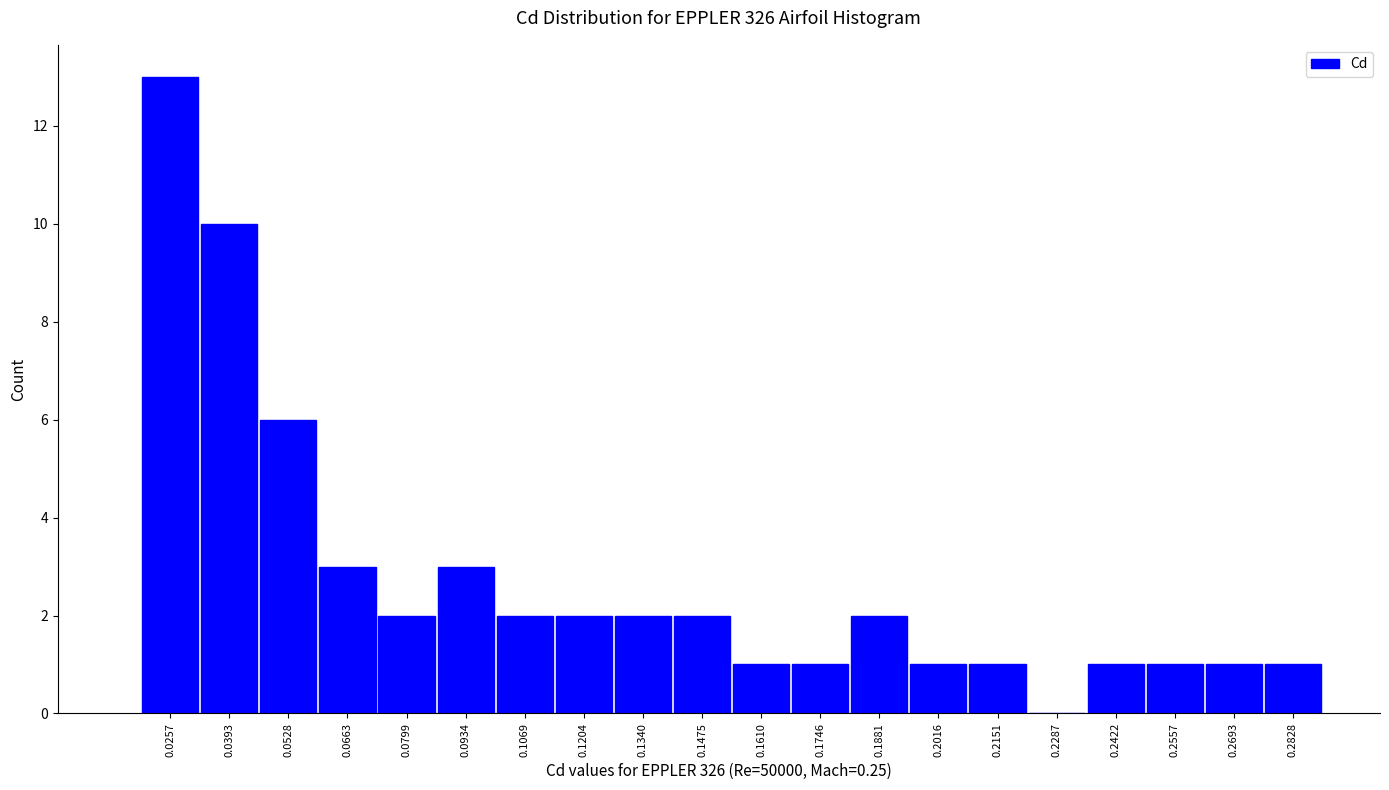

What is the height of the bar covering 0.208 to 0.222 on the x-axis? Neither the bar edges nor the heights are printed on the chart, so give them approximately, as read against the axes.

1